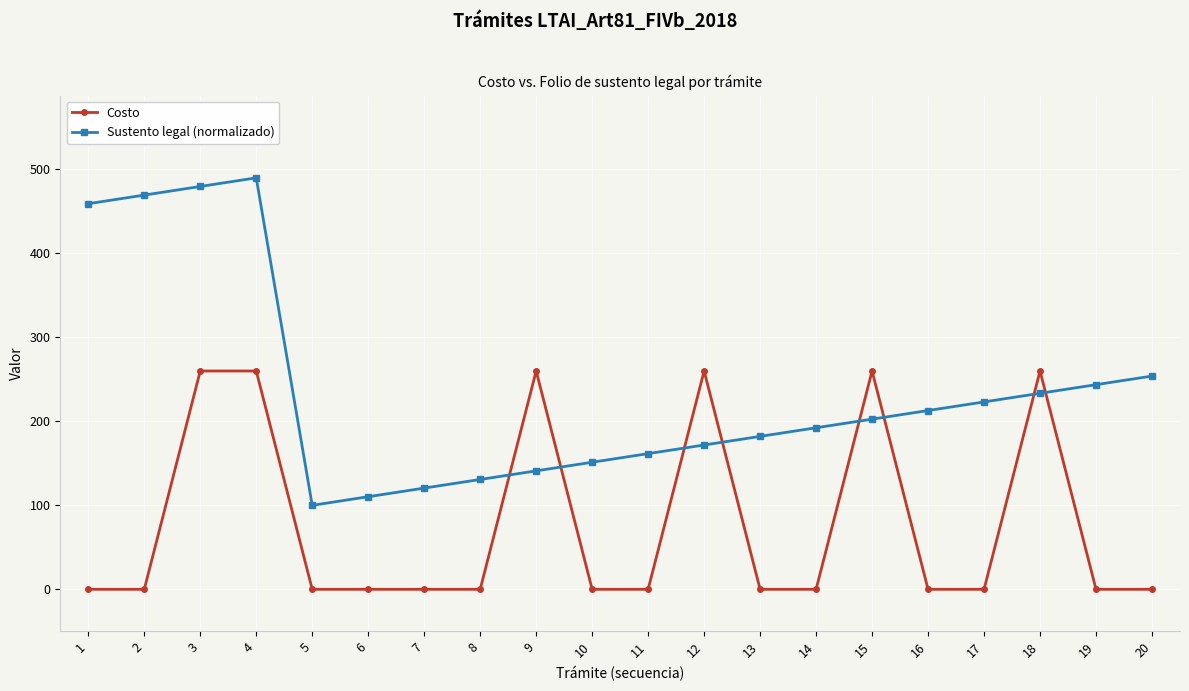

What is the value of the Sustento legal (normalizado) point at the 12th from the left?

171.8